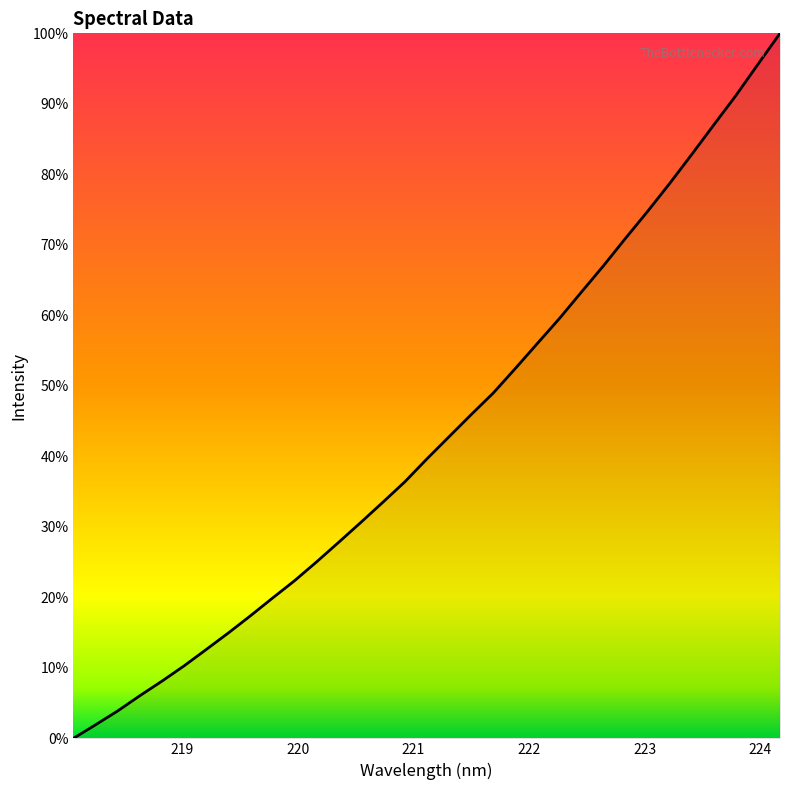

How many lines are shown in the chart?

1